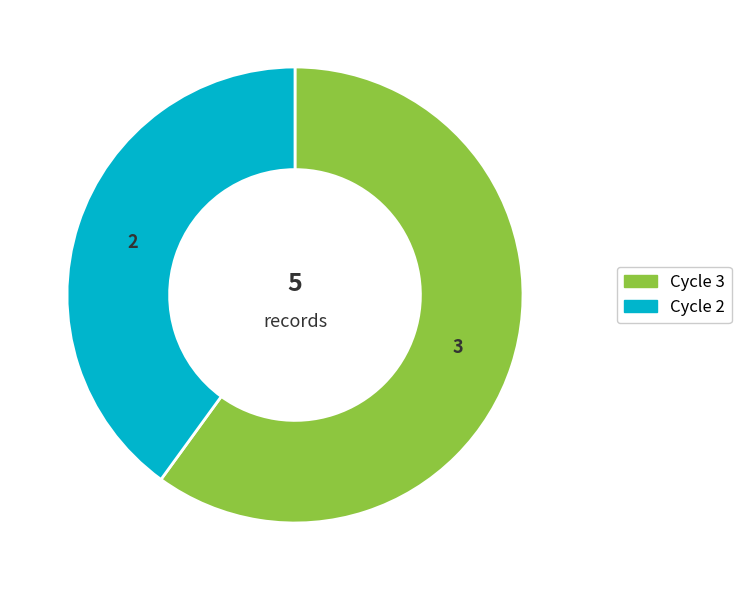

How many segments does this pie chart have?

2